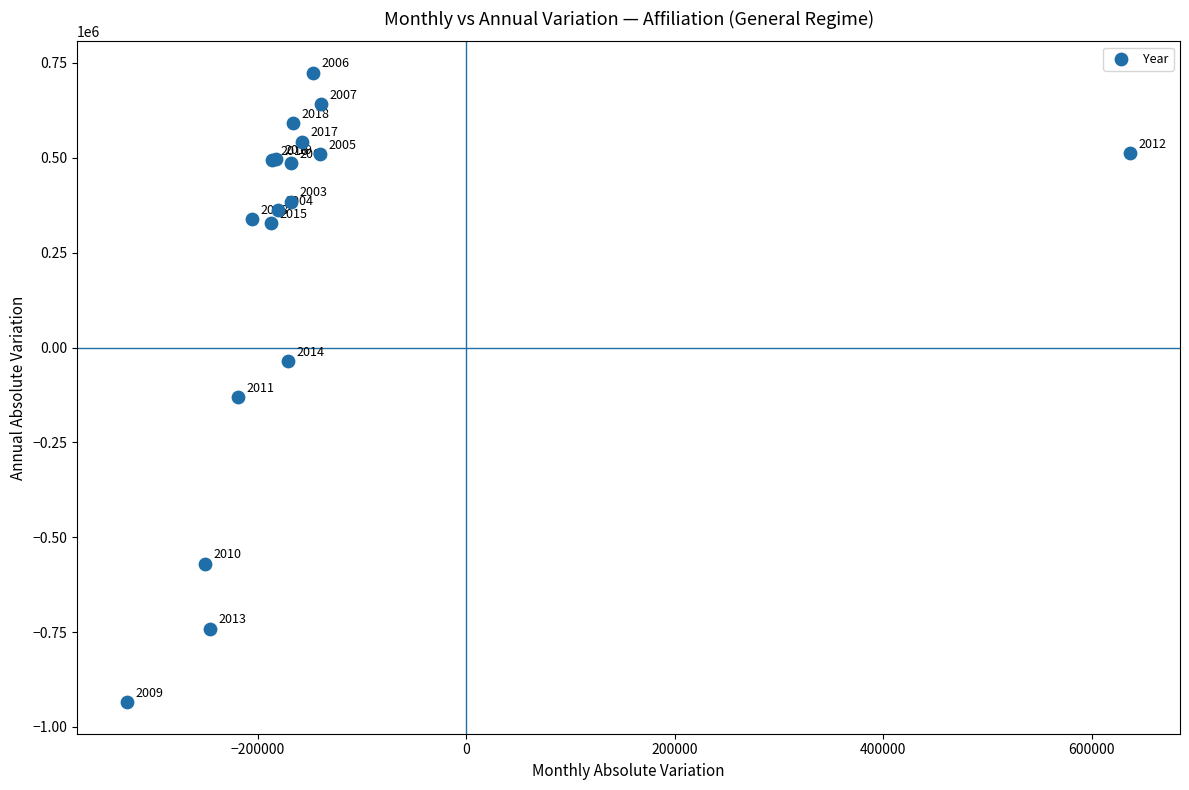

What Y value in the scatter plot is closest to -105418?

-131301.0